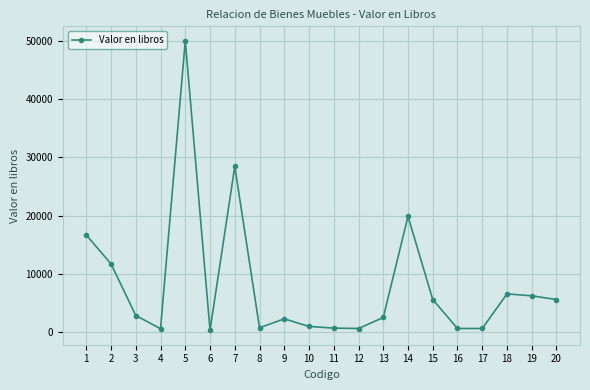

Where is the first local minimum?

4